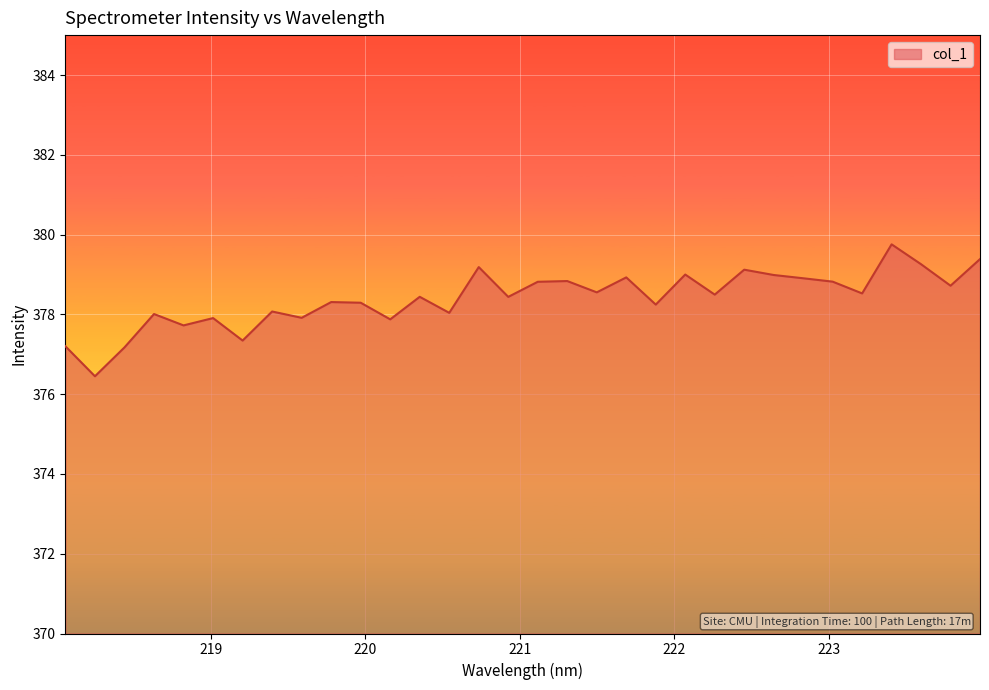

What is the minimum value shown in the chart?

376.4